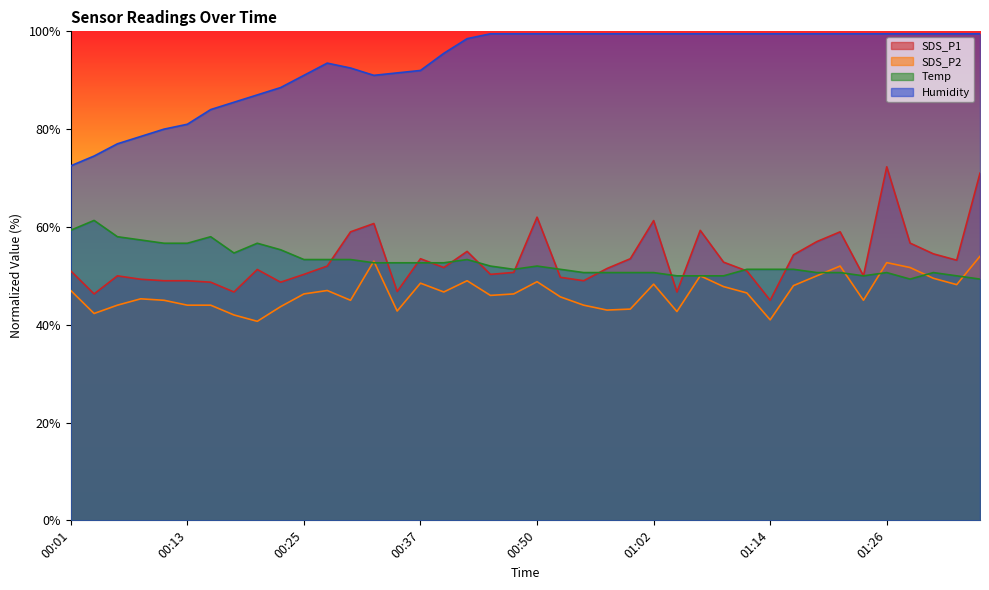

In SDS_P2, how many points are higher than both neighbors (excluding endpoints)?

10